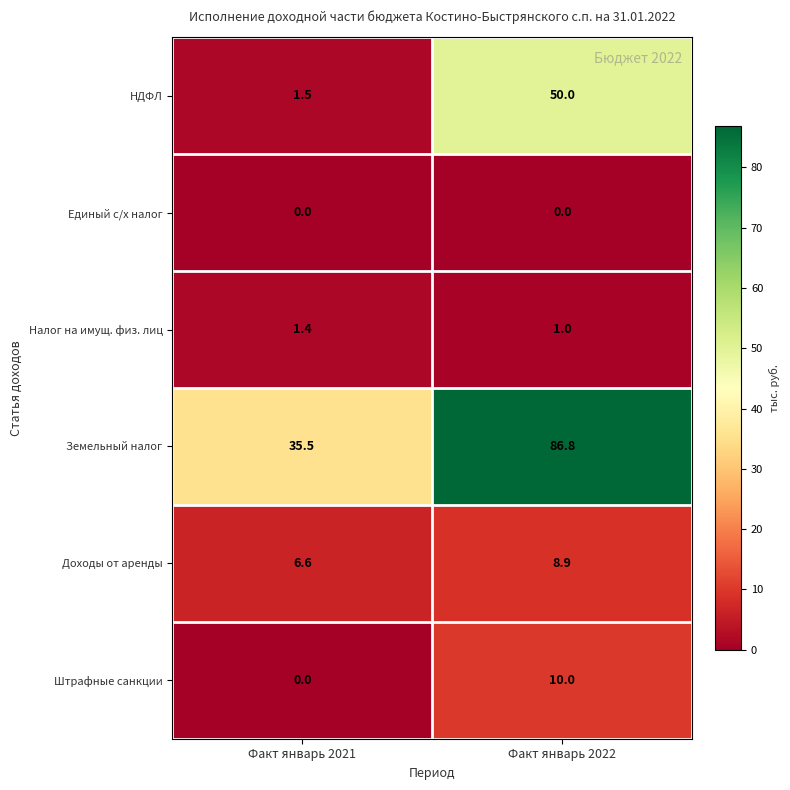

At which category is the sum across all series the highest?

Факт январь 2022